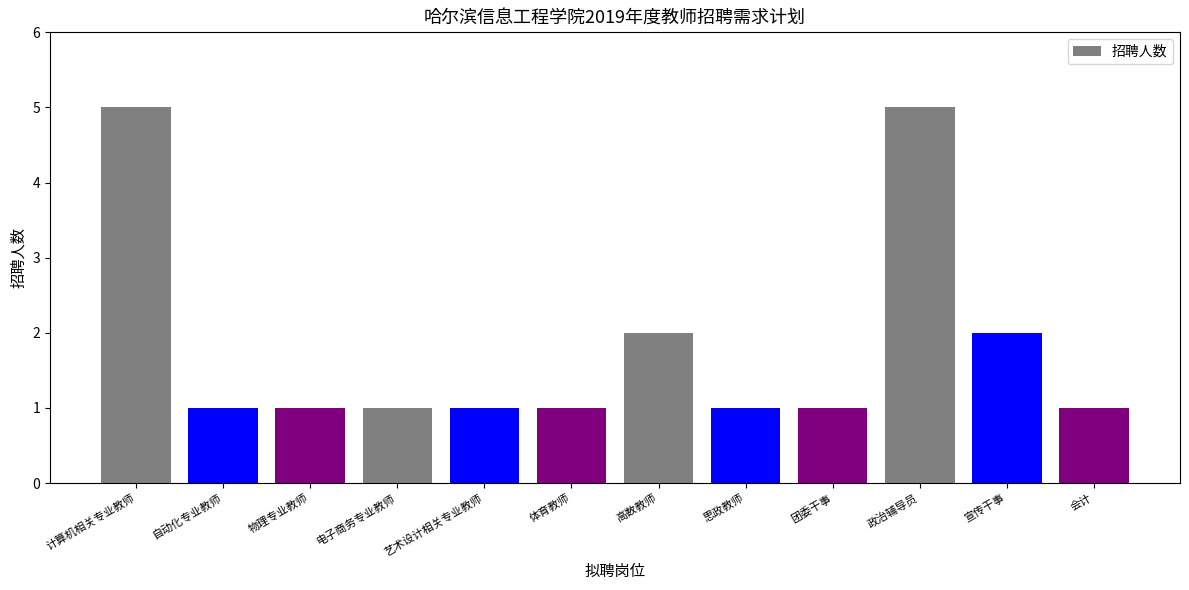

Count the values in the range 1 to 2.

10